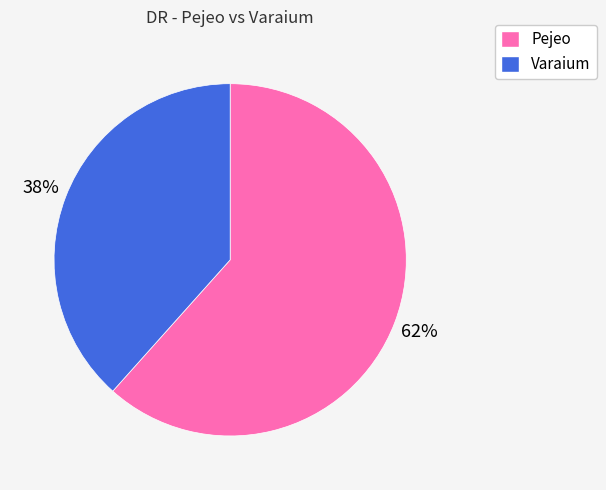

Which category accounts for the majority?

Pejeo